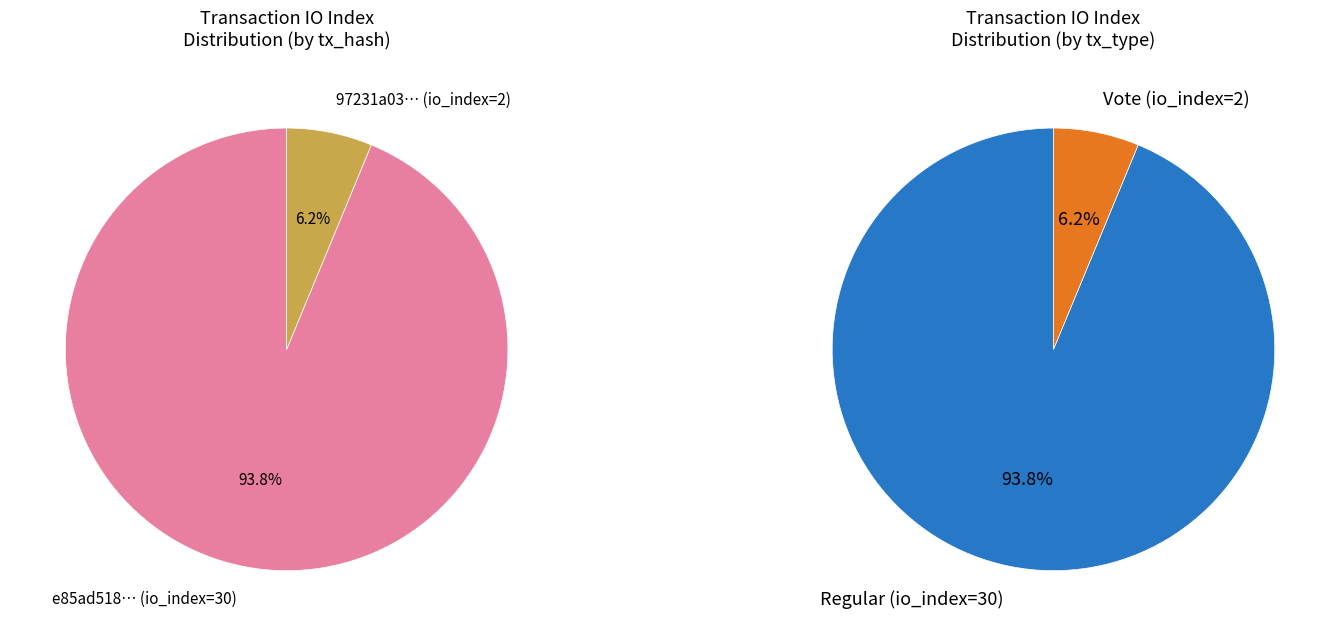

Count the number of slices in the pie.

2